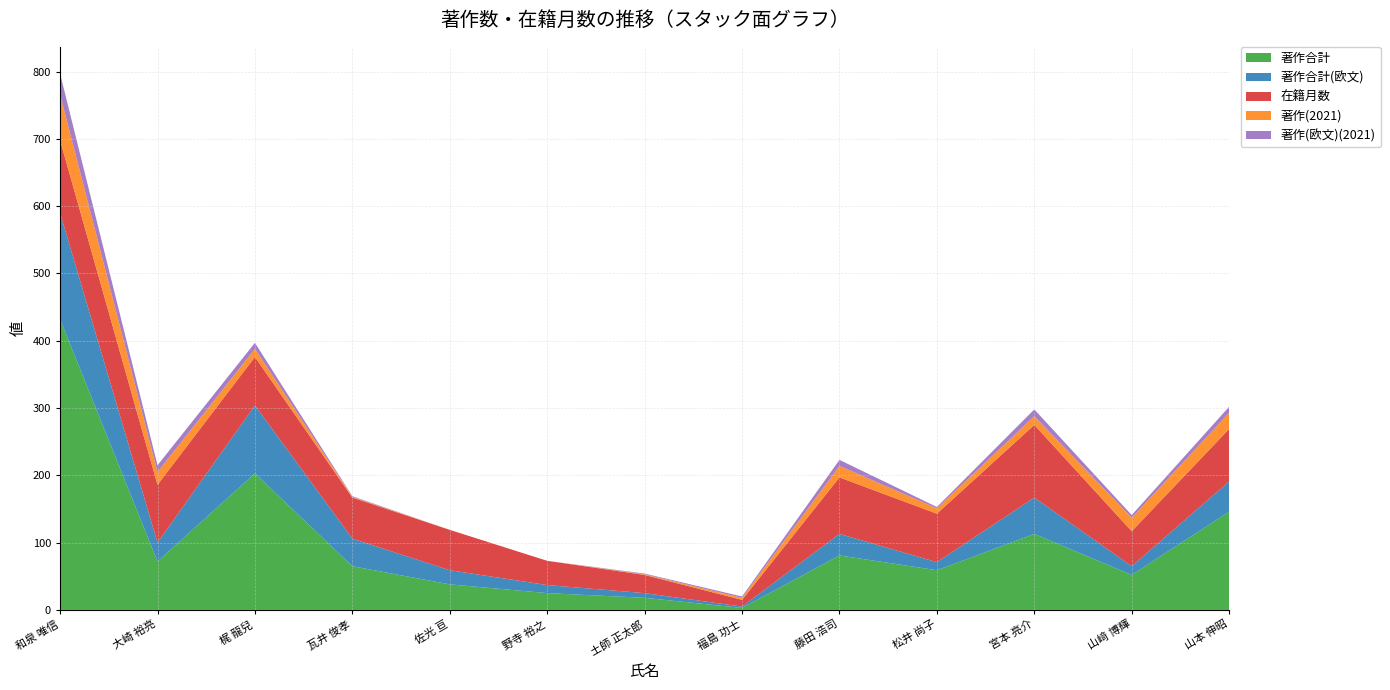

Reading left to right, what are all the values shown in this chart?

著作合計: 和泉 唯信=432	大崎 裕亮=72	梶 龍兒=203	瓦井 俊孝=65	佐光 亘=38	野寺 裕之=25	土師 正太郎=18	福島 功士=3	藤田 浩司=81	松井 尚子=59	宮本 亮介=113	山﨑 博輝=52	山本 伸昭=146
著作合計(欧文): 和泉 唯信=158	大崎 裕亮=28	梶 龍兒=101	瓦井 俊孝=41	佐光 亘=21	野寺 裕之=12	土師 正太郎=7	福島 功士=2	藤田 浩司=32	松井 尚子=12	宮本 亮介=54	山﨑 博輝=13	山本 伸昭=45
在籍月数: 和泉 唯信=108	大崎 裕亮=86	梶 龍兒=72	瓦井 俊孝=61	佐光 亘=60	野寺 裕之=36	土師 正太郎=27	福島 功士=10	藤田 浩司=84	松井 尚子=72	宮本 亮介=108	山﨑 博輝=52	山本 伸昭=78
著作(2021): 和泉 唯信=68	大崎 裕亮=19	梶 龍兒=12	瓦井 俊孝=1	佐光 亘=0	野寺 裕之=0	土師 正太郎=1	福島 功士=3	藤田 浩司=17	松井 尚子=8	宮本 亮介=13	山﨑 博輝=20	山本 伸昭=24
著作(欧文)(2021): 和泉 唯信=31	大崎 裕亮=10	梶 龍兒=9	瓦井 俊孝=1	佐光 亘=0	野寺 裕之=0	土師 正太郎=1	福島 功士=2	藤田 浩司=9	松井 尚子=2	宮本 亮介=10	山﨑 博輝=4	山本 伸昭=9